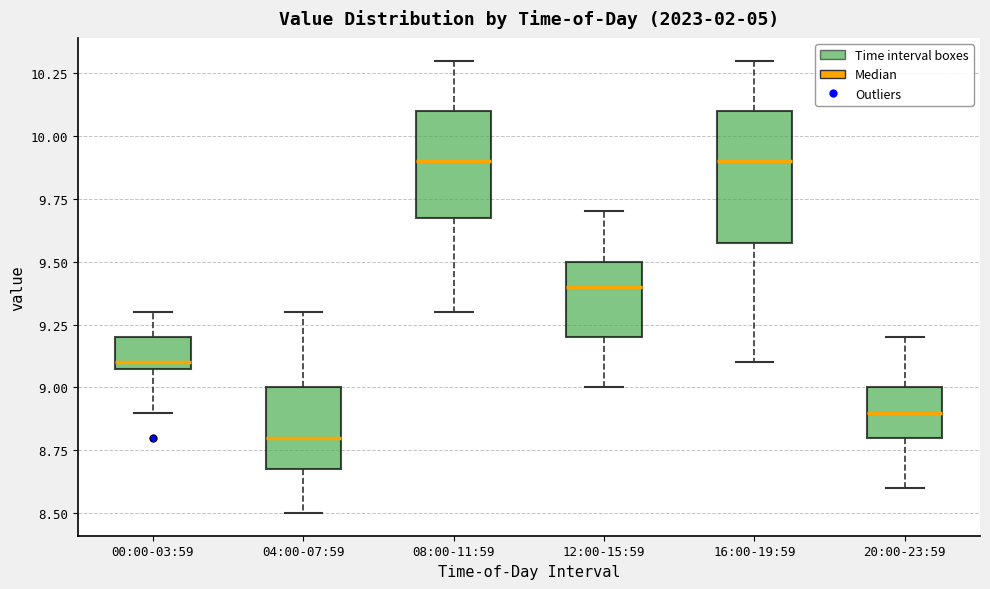

Reading left to right, transcribe this box plot: for each box, give where its median line is, the range the box spans, and where its two whiskers end, as read against the y-axis. The values are not printed on the chart, so give them approximately, as read against the axis.

00:00-03:59: median 9.1 (just above the box's lower edge), box 9.1 to 9.2, whiskers 8.9 to 9.3
04:00-07:59: median 8.8, box 8.7 to 9.0, whiskers 8.5 to 9.3
08:00-11:59: median 9.9, box 9.7 to 10.1, whiskers 9.3 to 10.3
12:00-15:59: median 9.4, box 9.2 to 9.5, whiskers 9.0 to 9.7
16:00-19:59: median 9.9, box 9.6 to 10.1, whiskers 9.1 to 10.3
20:00-23:59: median 8.9, box 8.8 to 9.0, whiskers 8.6 to 9.2